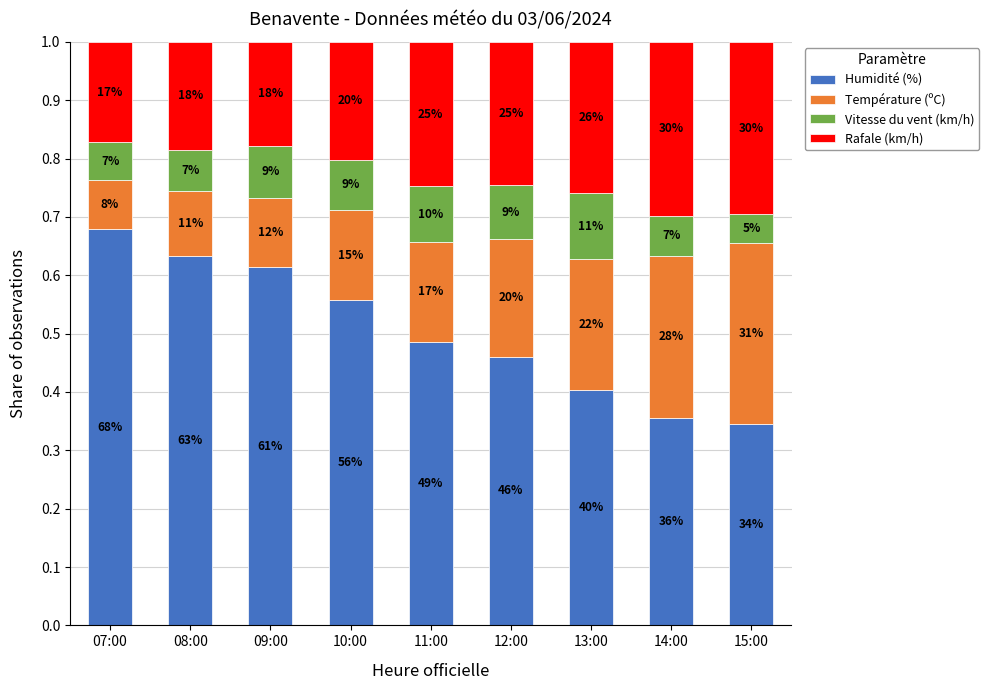

What is the maximum value for Humidité (%)?

0.7